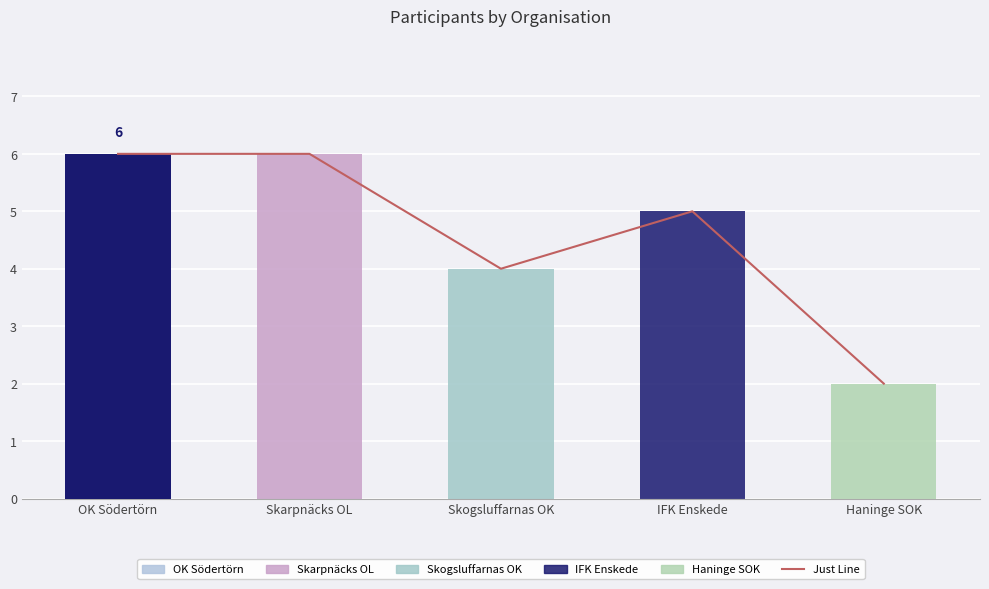

Count the values in the range 4 to 6.

4